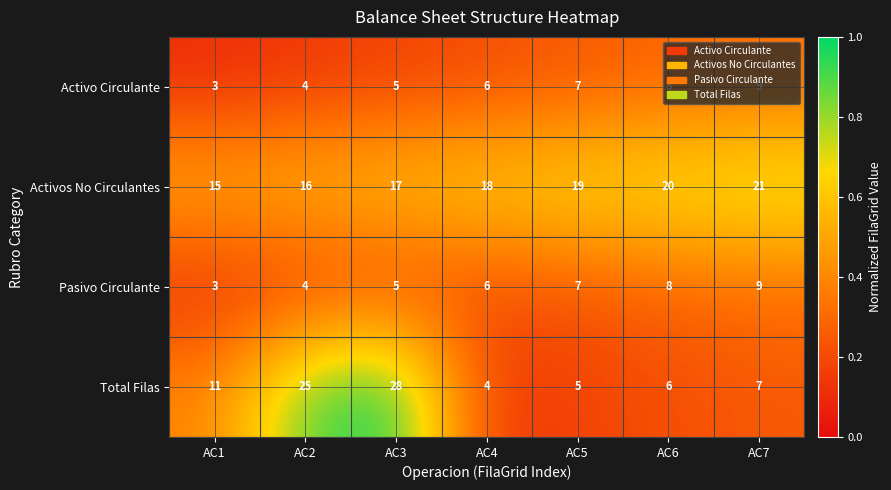

What is the difference between the maximum and minimum values in the Total Filas series?

24